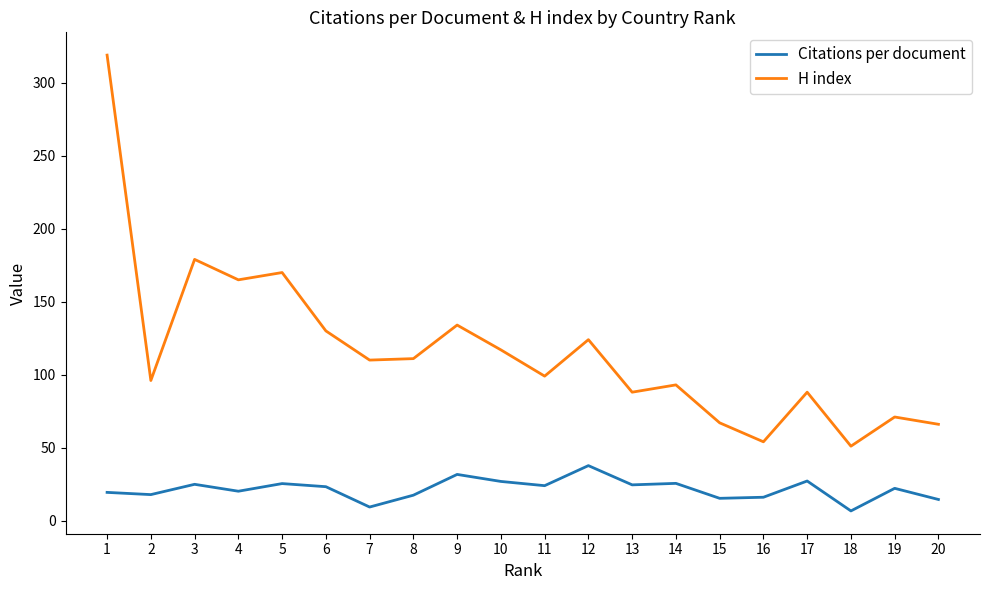

Rank the series at 16 from highest to lowest value.

H index, Citations per document